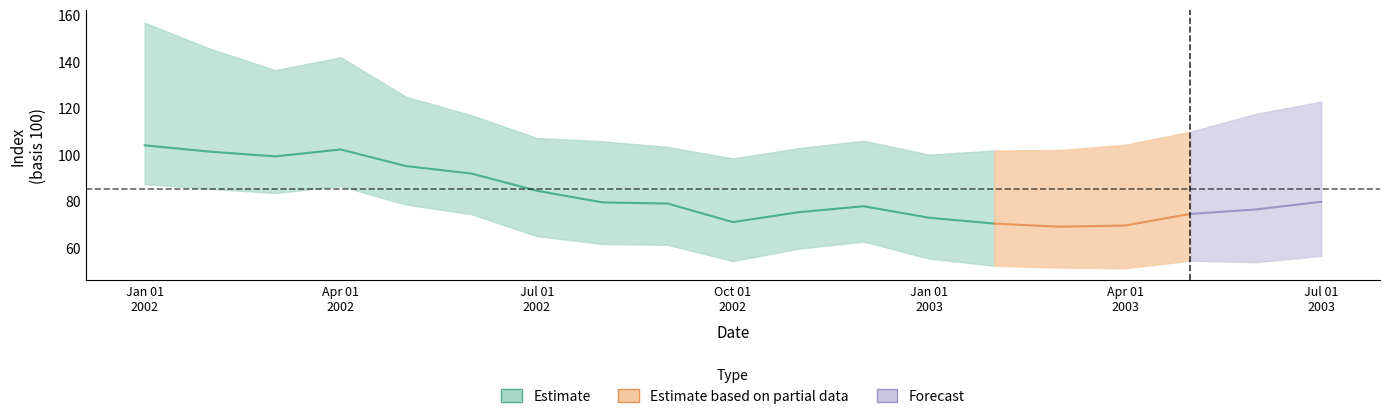

What is the minimum value shown in the chart?

51.2